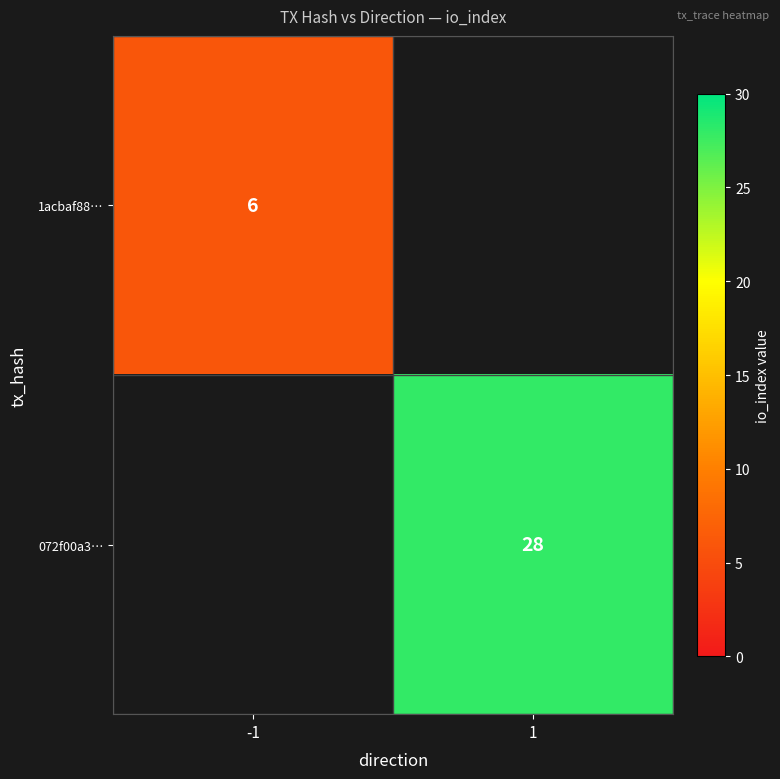

Is the value of 1acbaf88… at -1 greater than the value of 072f00a3… at 1?

No